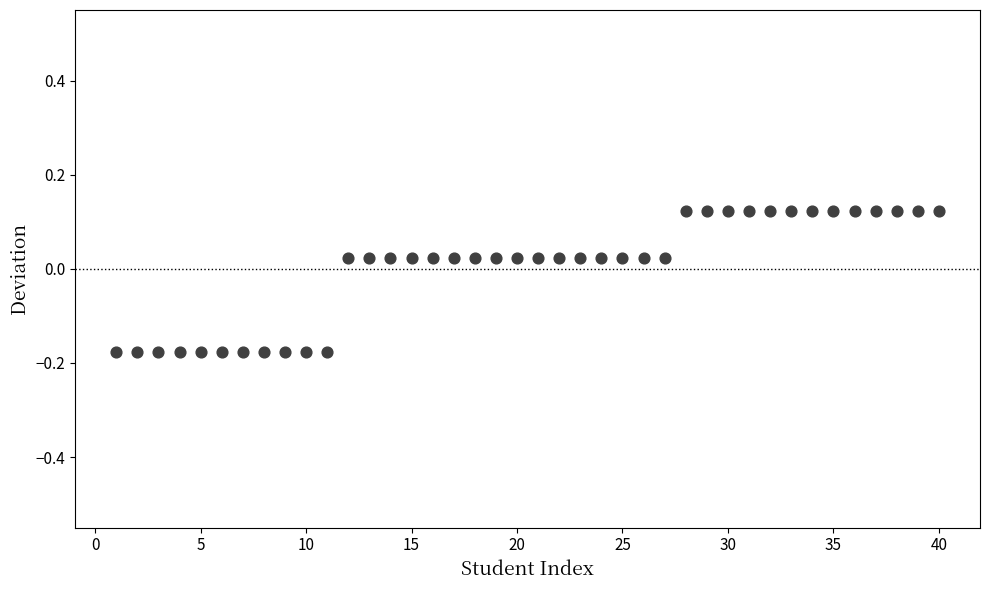

What is the range of Y values (max minus min)?

0.3